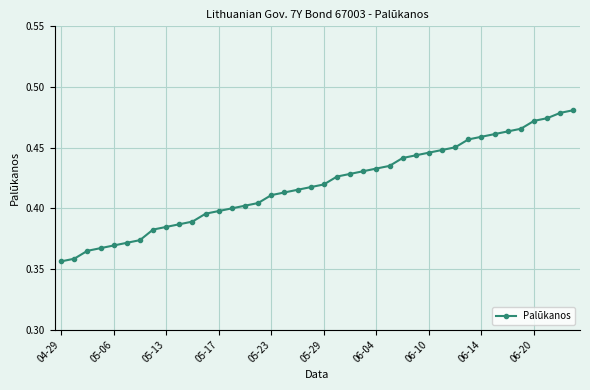

Count the values in the range 0 to 1.

40